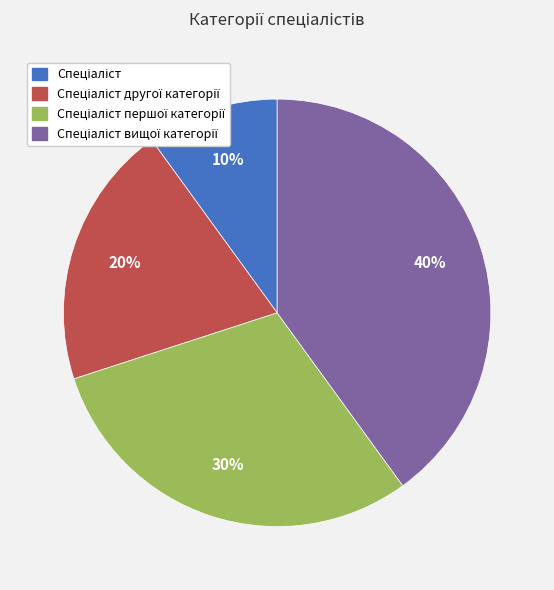

Does any single category account for the majority?

No